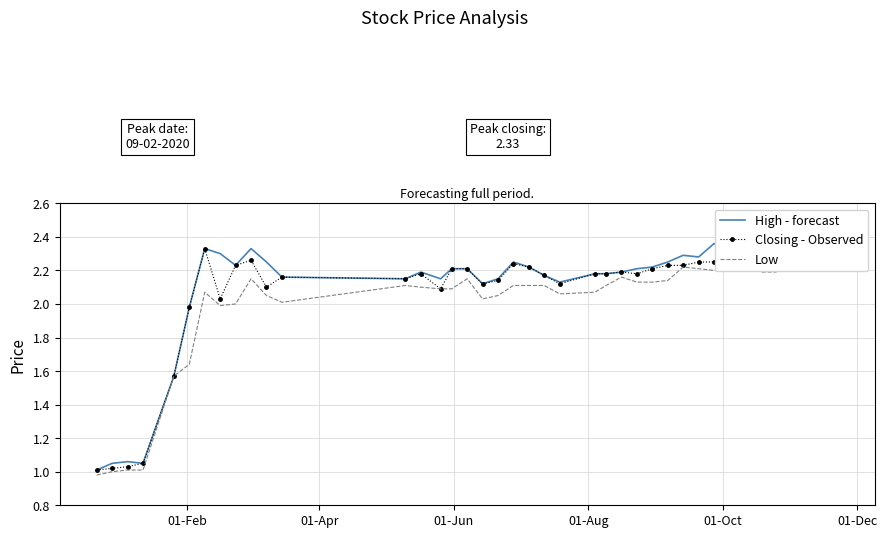

Is this an area chart (filled region under the line)?

No